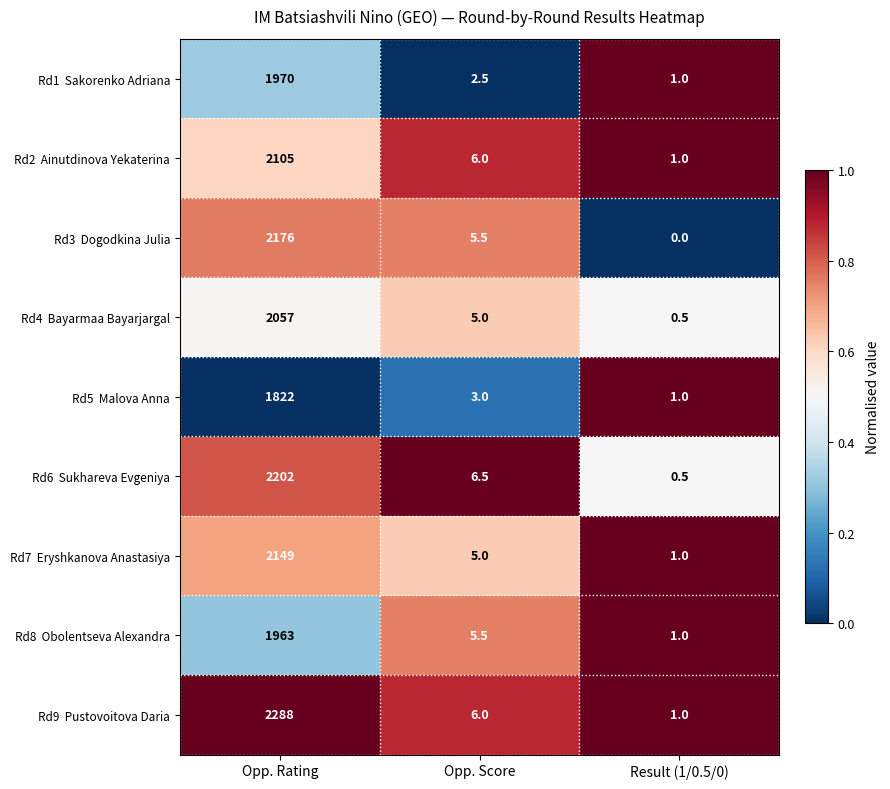

What is the maximum value shown in the chart?

2288.0